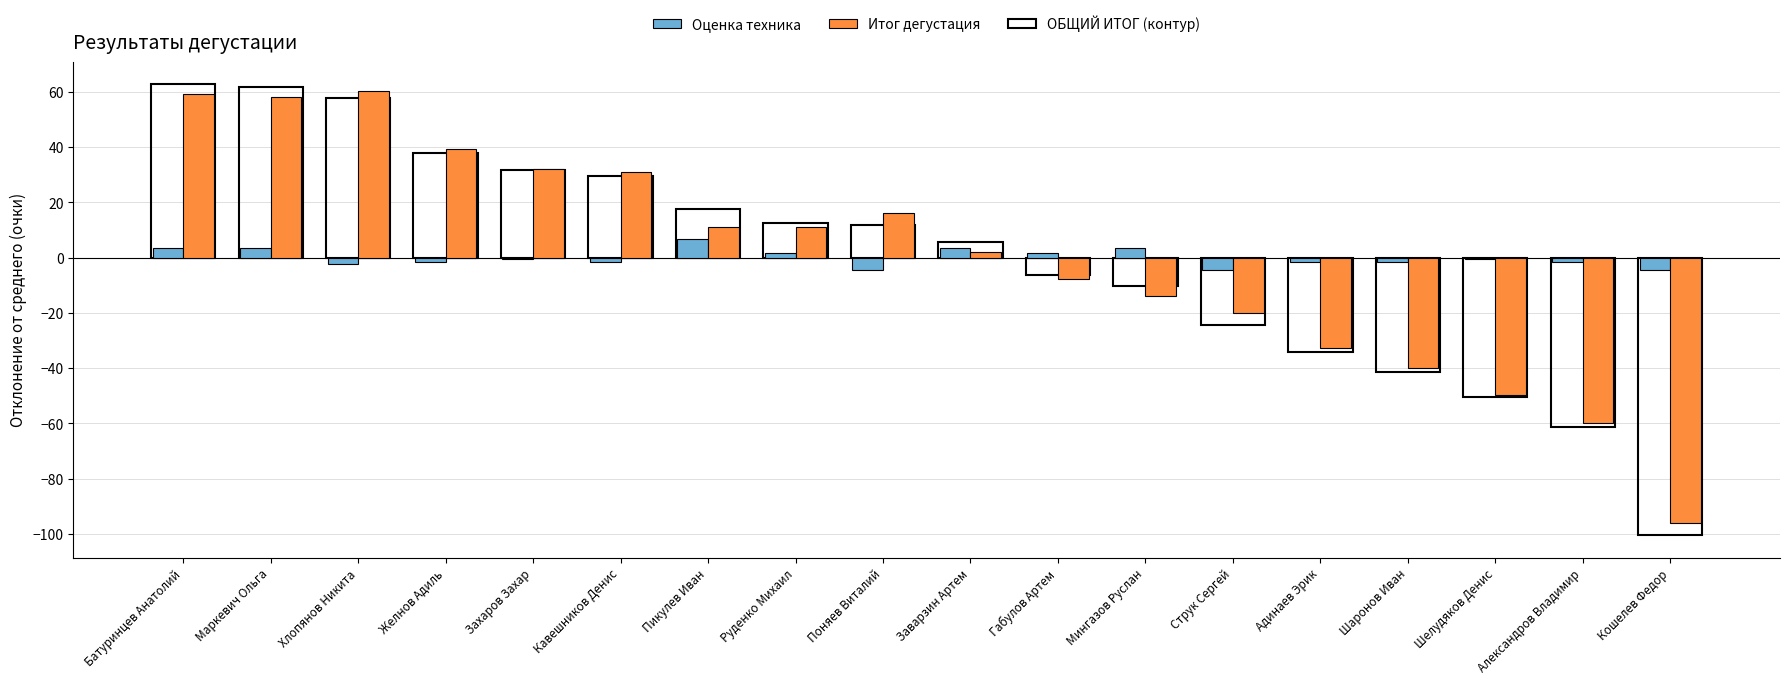

What is the maximum value shown in the chart?

60.1